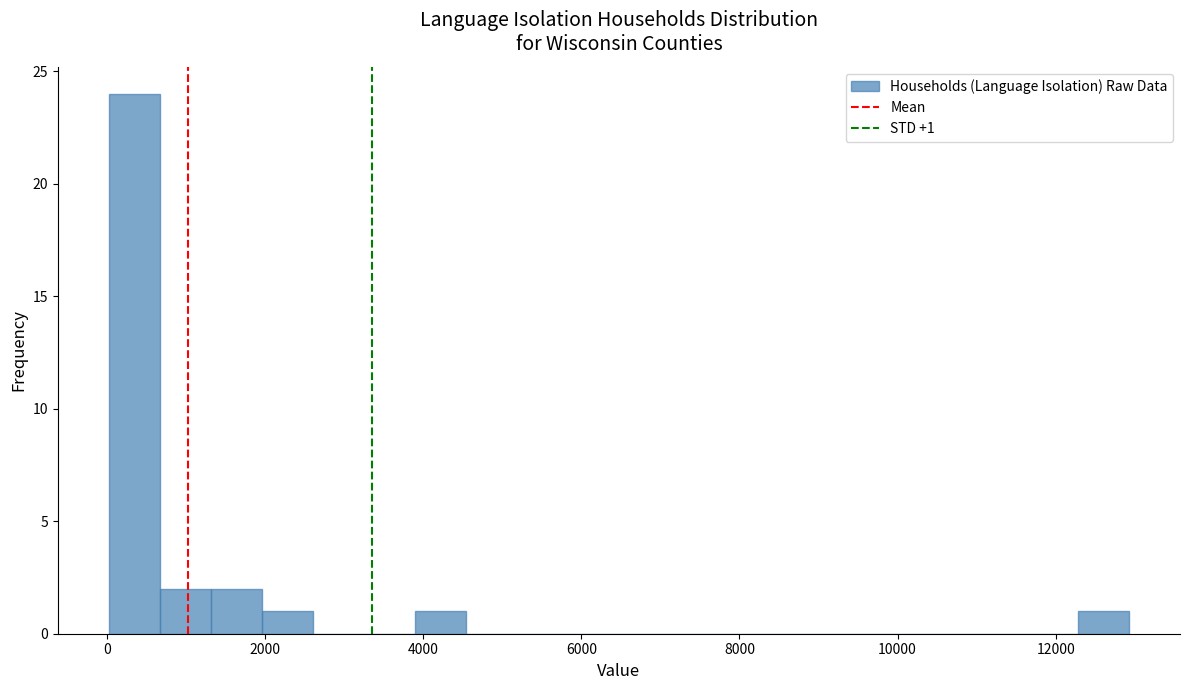

Around what value on the x-axis is the tallest bar? Give the approximate position of its centre, as read against the axis.

400